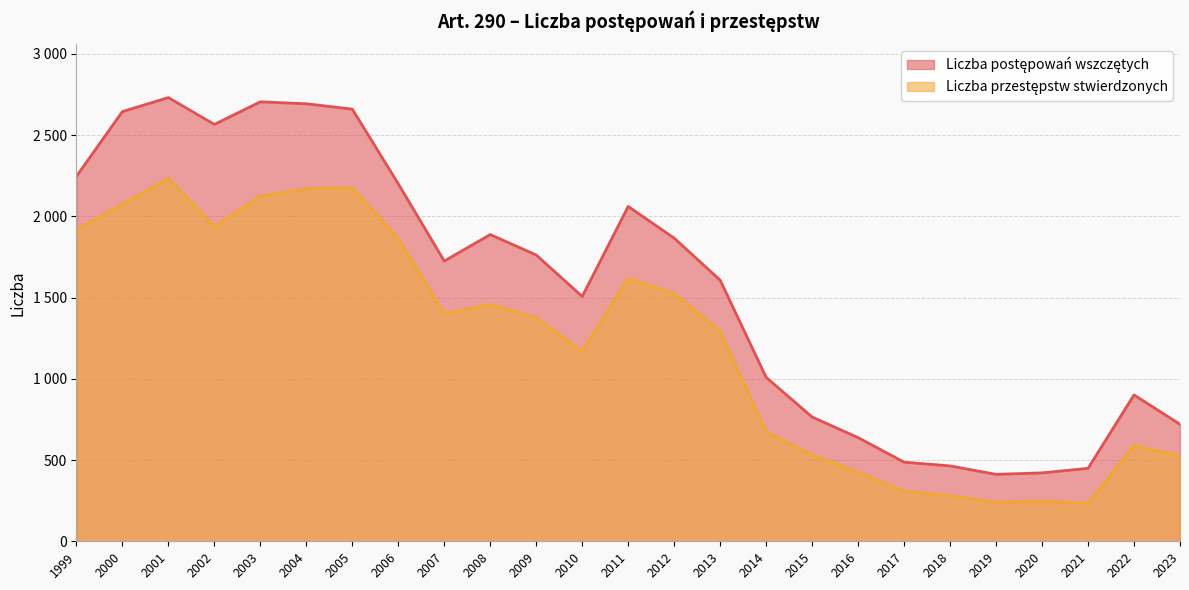

At which label is Liczba przestępstw stwierdzonych closest to 1233?

2013